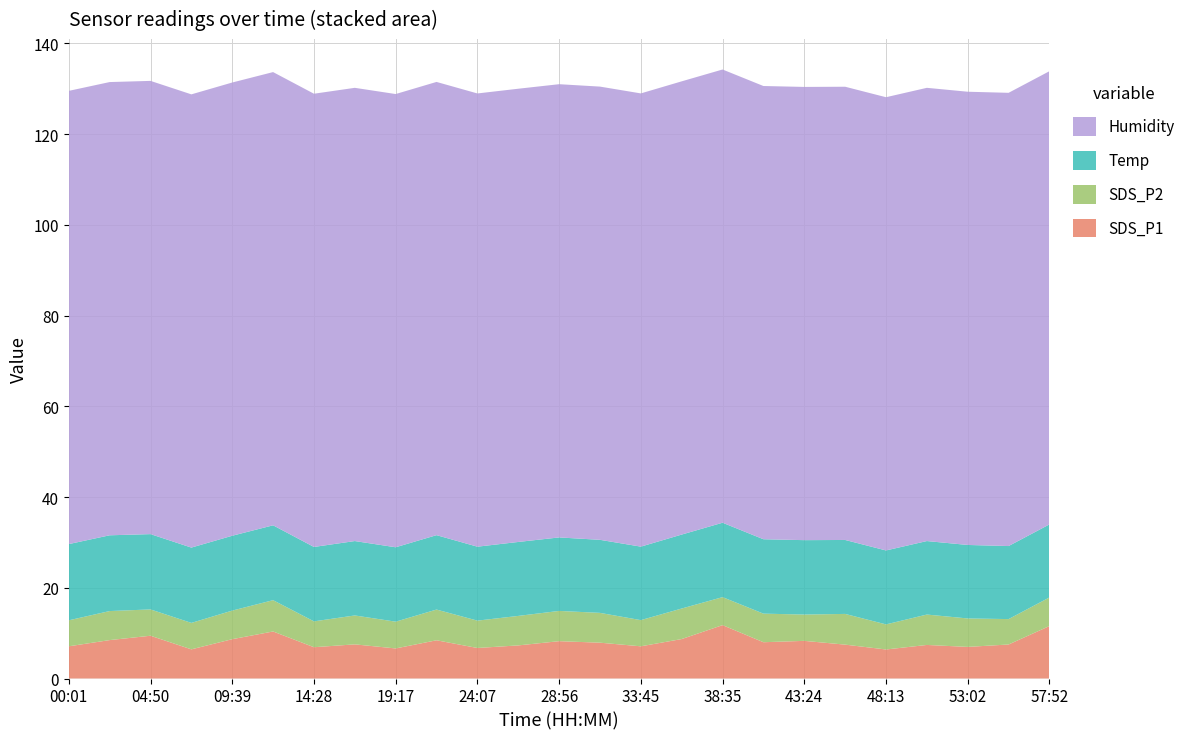

Reading right to left, list all the values displayed in this chart.

SDS_P1: 11.6	7.5	7.0	7.4	6.4	7.5	8.3	8.0	11.8	8.7	7.1	7.9	8.2	7.3	6.7	8.4	6.6	7.5	6.9	10.4	8.7	6.4	9.4	8.5	7.1
SDS_P2: 6.3	5.6	6.3	6.7	5.5	6.8	5.8	6.3	6.2	6.7	5.8	6.6	6.7	6.5	6.0	6.8	5.9	6.4	5.7	6.9	6.3	5.8	5.8	6.4	5.7
Temp: 16.1	16.1	16.2	16.2	16.3	16.3	16.4	16.4	16.4	16.3	16.2	16.1	16.2	16.3	16.3	16.4	16.4	16.4	16.4	16.5	16.5	16.6	16.6	16.7	16.8
Humidity: 99.9	99.9	99.9	99.9	99.9	99.9	99.9	99.9	99.9	99.9	99.9	99.9	99.9	99.9	99.9	99.9	99.9	99.9	99.9	99.9	99.9	99.9	99.9	99.9	99.9